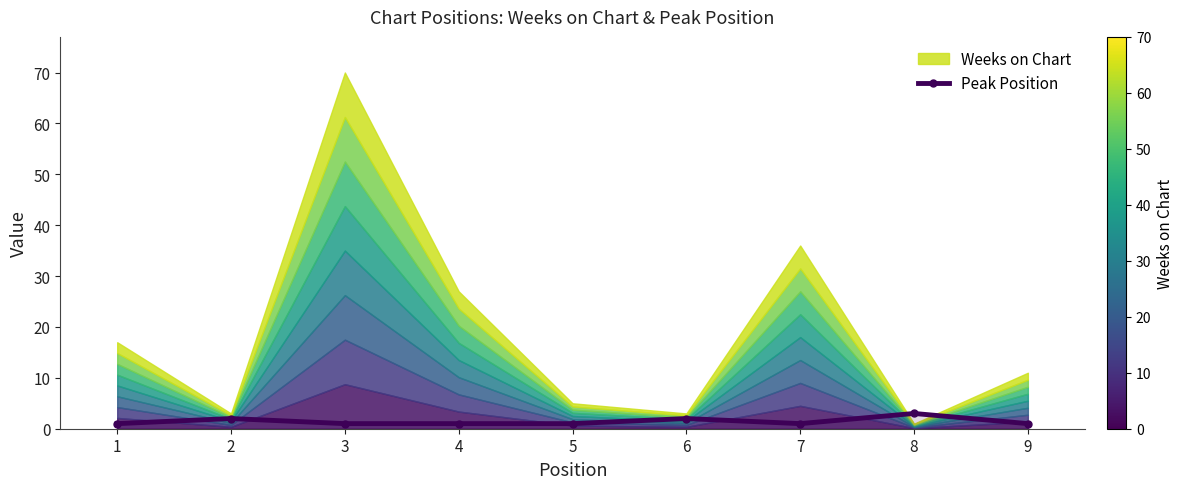

What is the approximate value at 9?

1